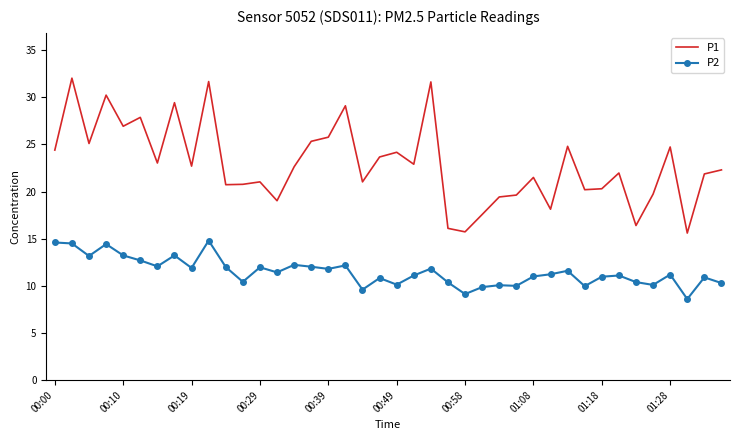

List the series in order of their overall mean, lowest first.

P2, P1